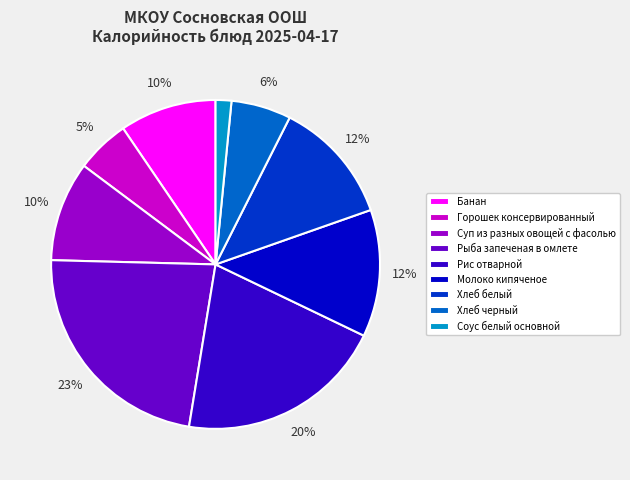

Is it true that Рыба запеченая в омлете is 23% of the pie?

True